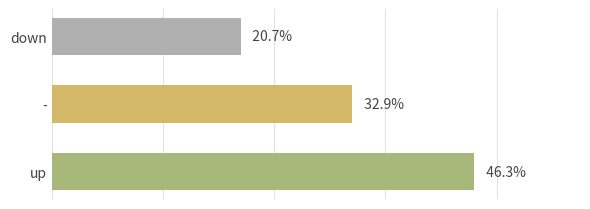

Are the bars horizontal?

Yes